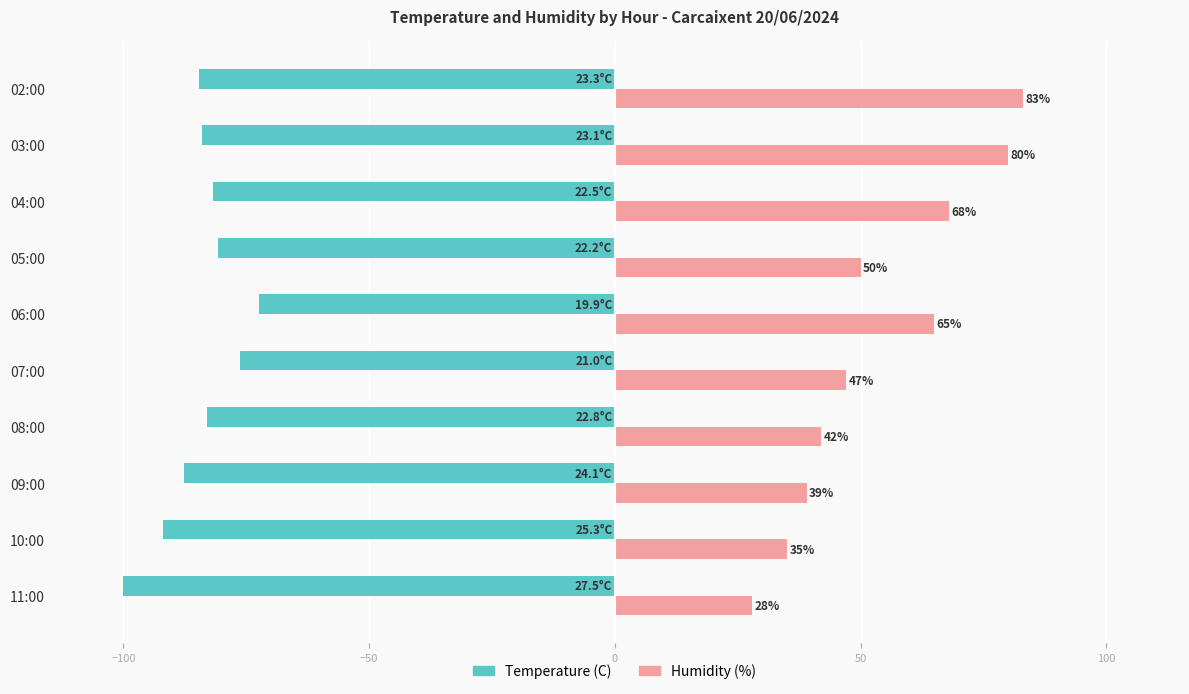

Rank the series by their maximum value, from lowest to highest.

Temperature (C), Humidity (%)